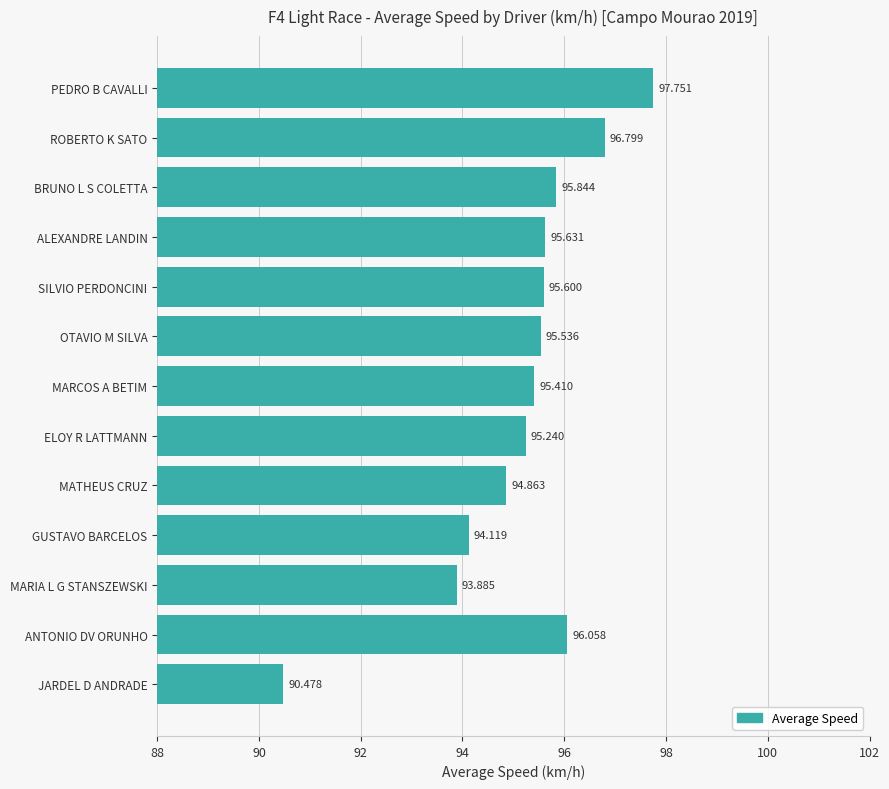

Does the chart contain any negative values?

No